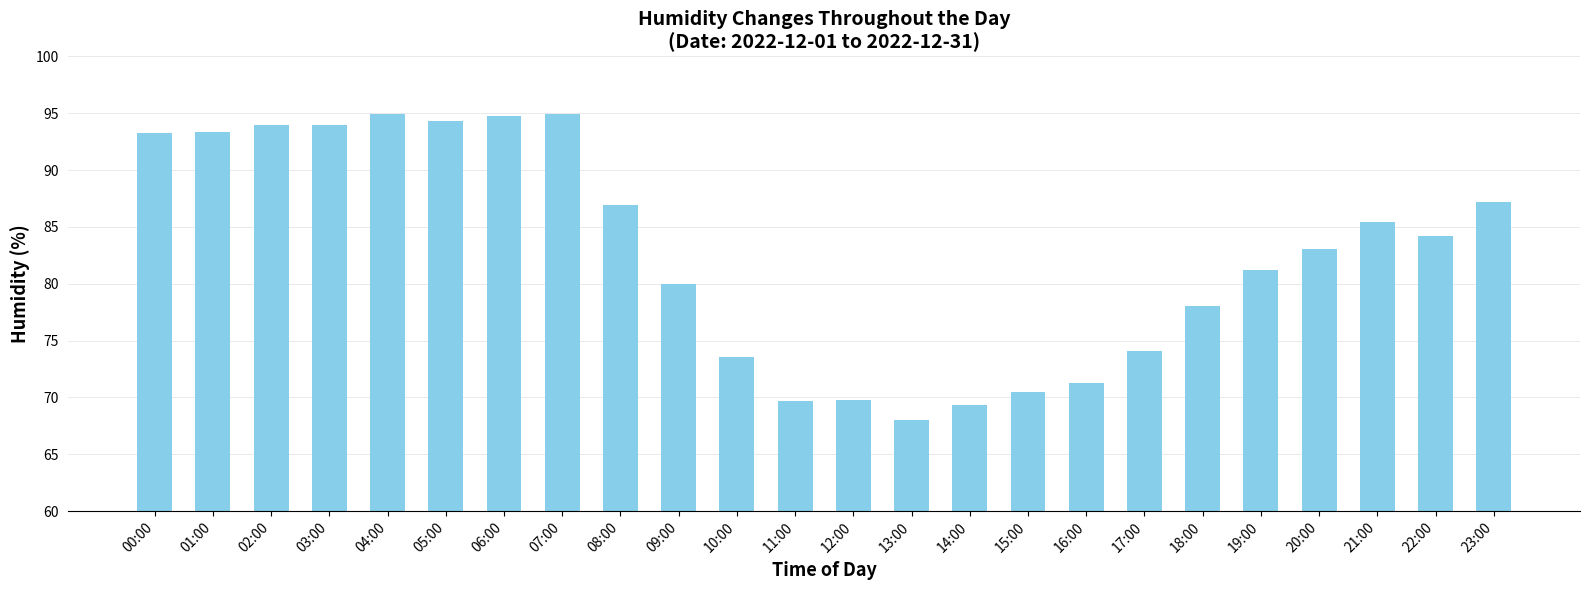

The chart shows a value of 95.7 at 16:00. True or false?

False